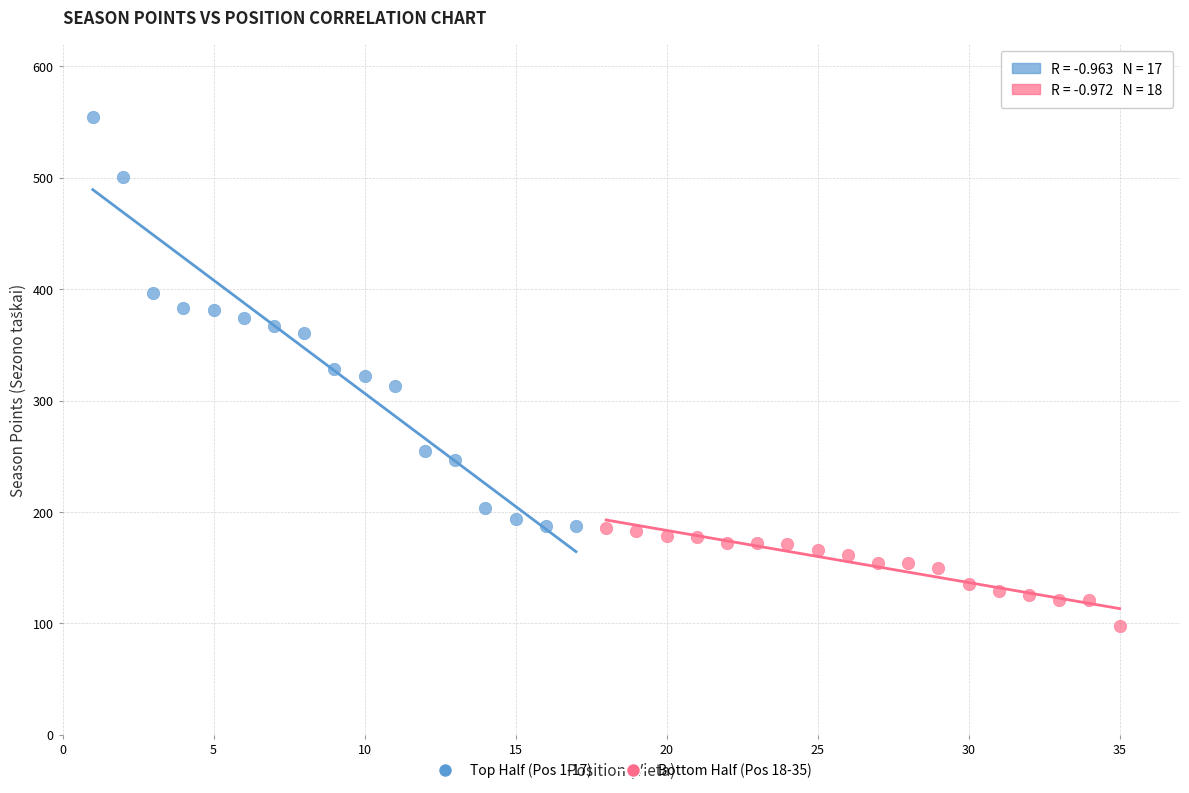

Which series has the widest spread of Y values?

Top Half (Pos 1-17)